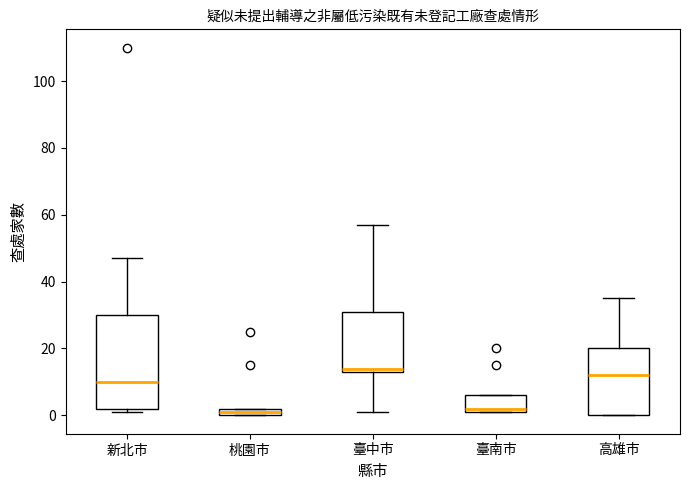

Comparing the boxes themselves (not the whiskers), which one is the tallest?

新北市